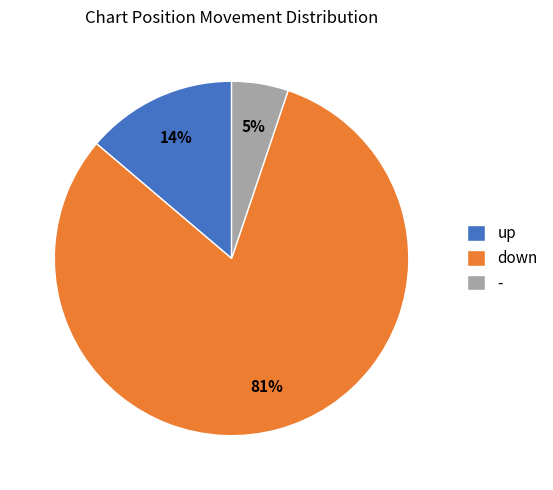

Is the sum of - and up greater than half?

No